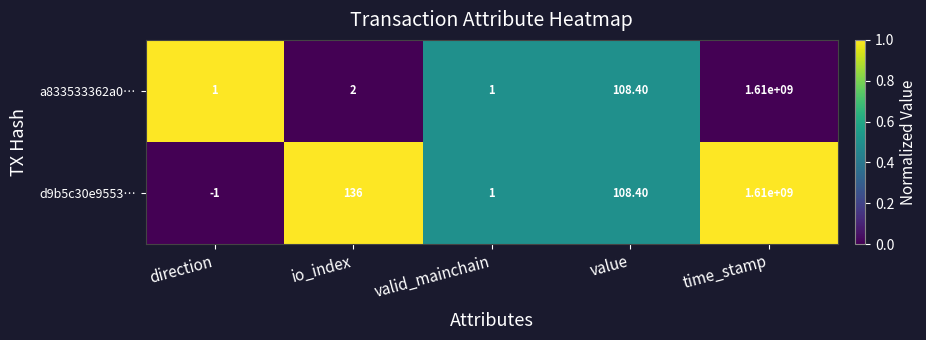

Which series has the largest total across all categories?

d9b5c30e9553…